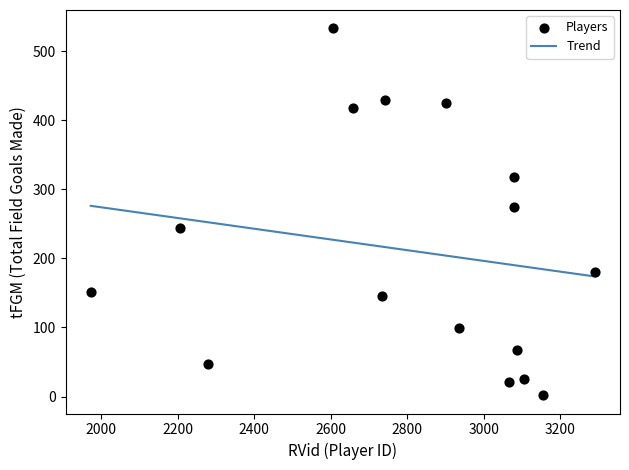

What Y value in the scatter plot is closest to 267?

274